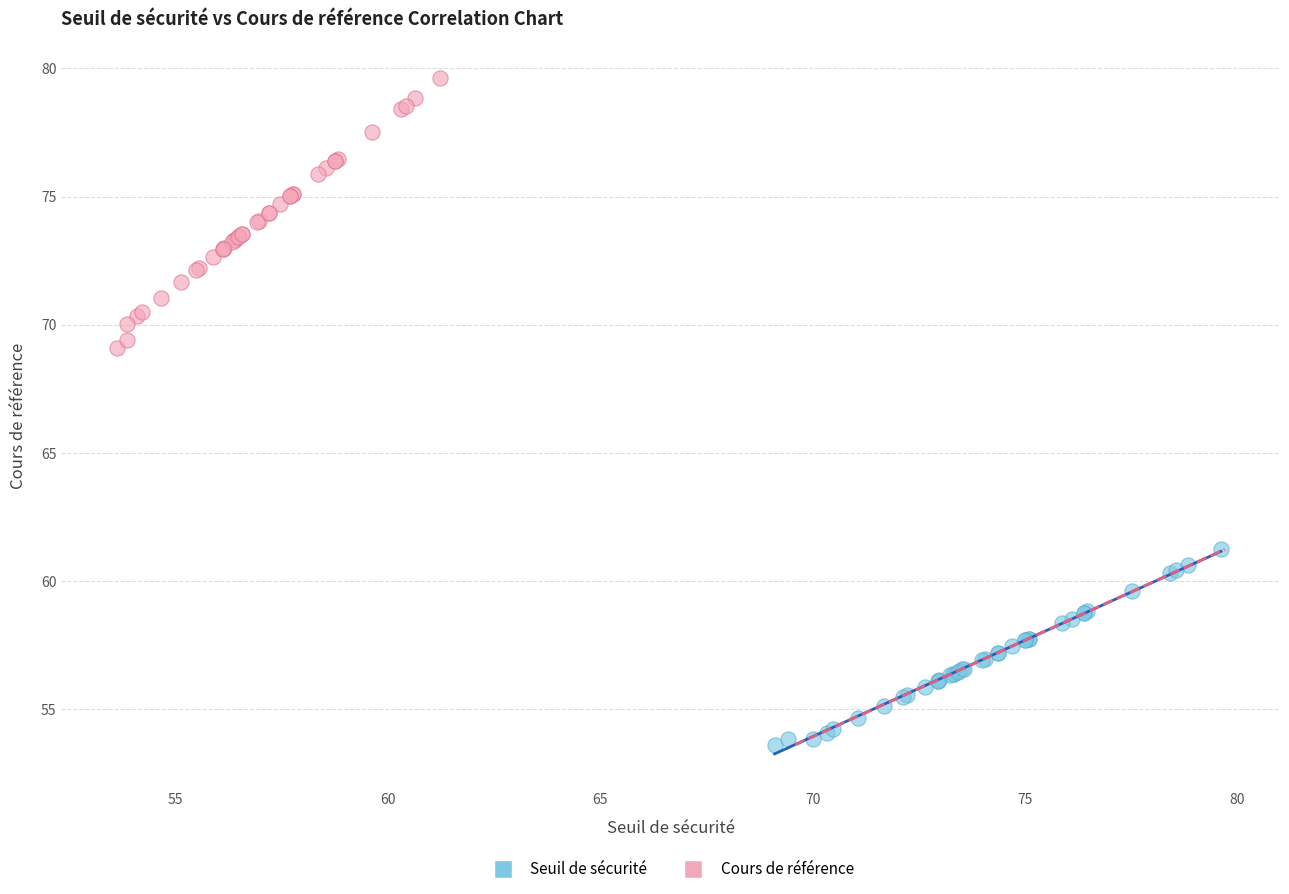

Which series reaches the maximum Y coordinate?

Cours de référence